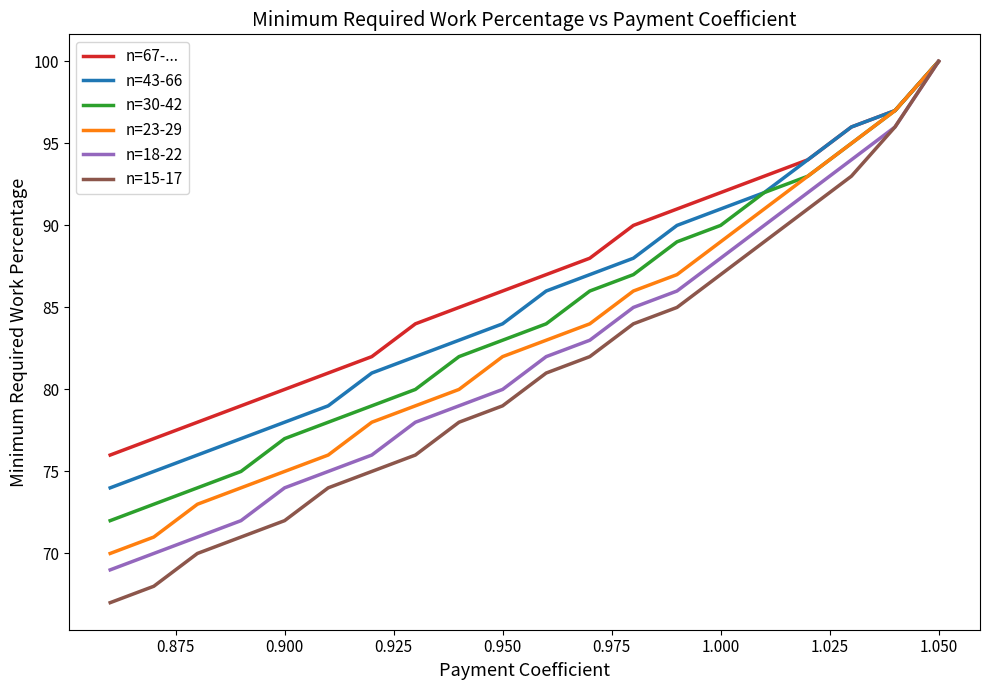

Rank the series by their average value, from lowest to highest.

n=15-17, n=18-22, n=23-29, n=30-42, n=43-66, n=67-...